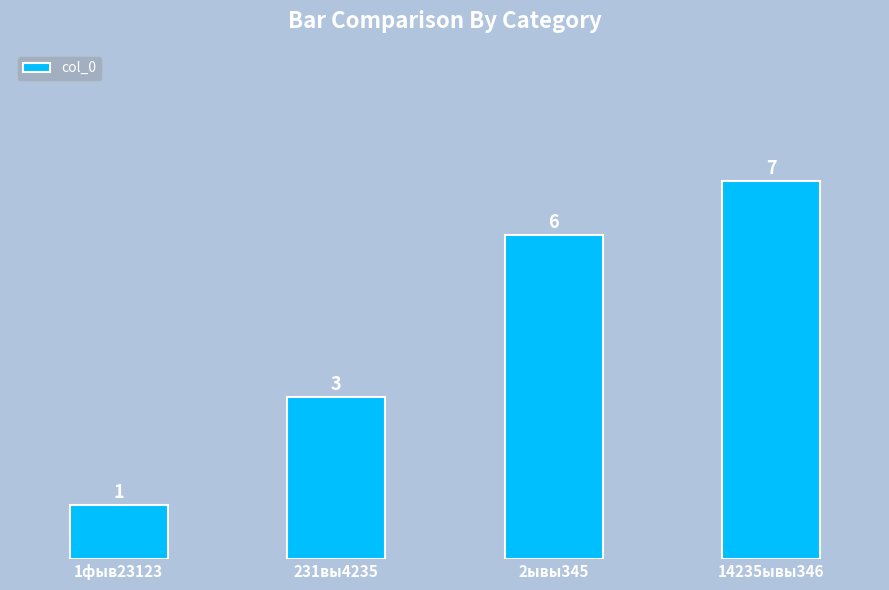

The value at 1фыв23123 is 1. True or false?

True